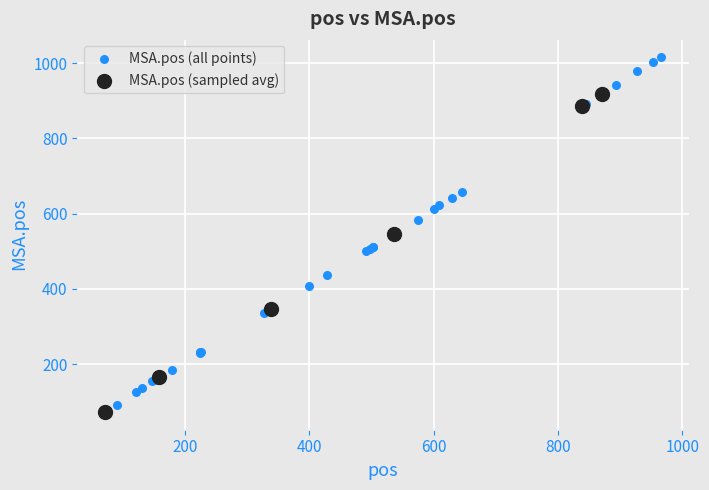

Which series contains the highest Y value?

MSA.pos (all points)